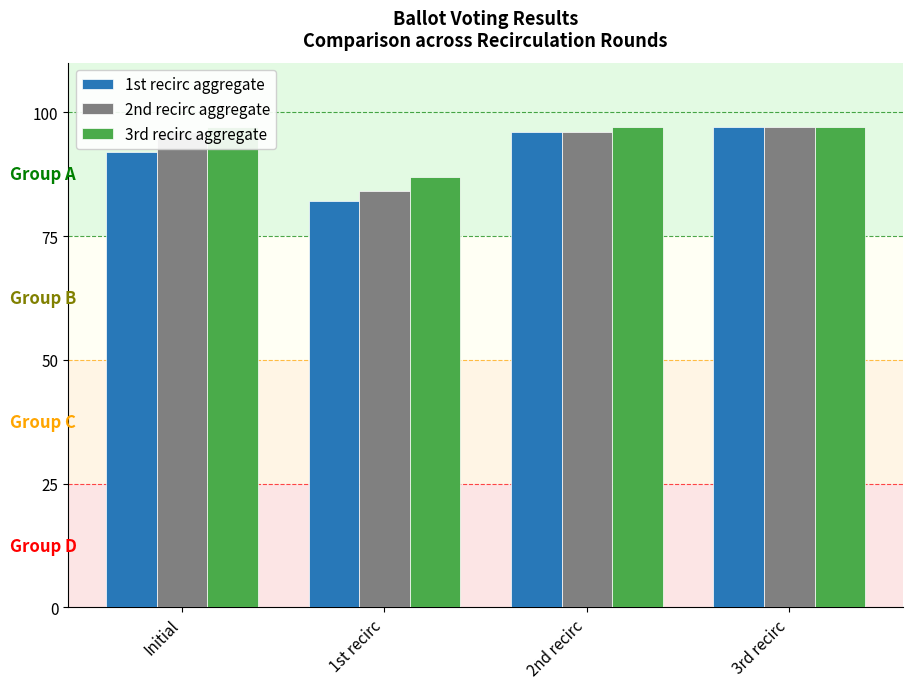

Between Initial and 2nd recirc, which is larger?

2nd recirc